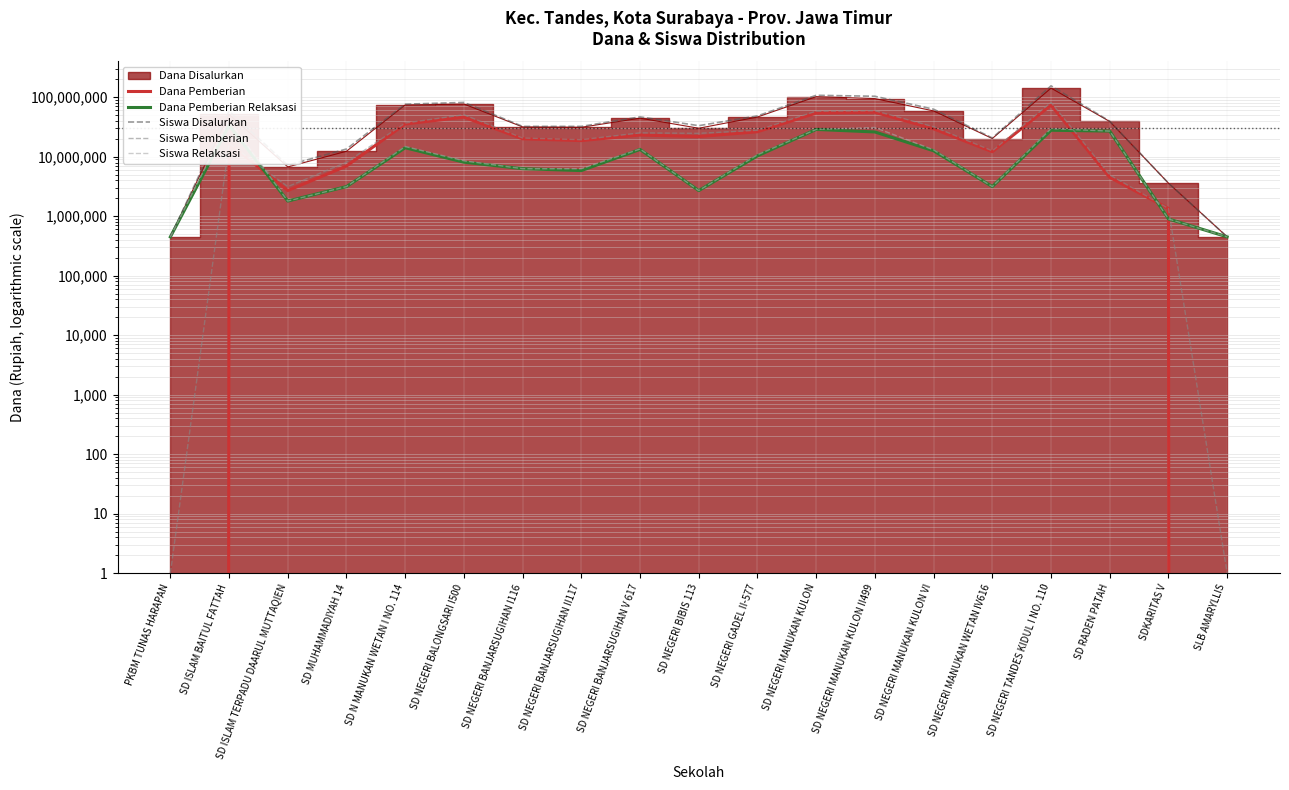

What is the label of the 14th point from the left?

SD NEGERI MANUKAN KULON VI